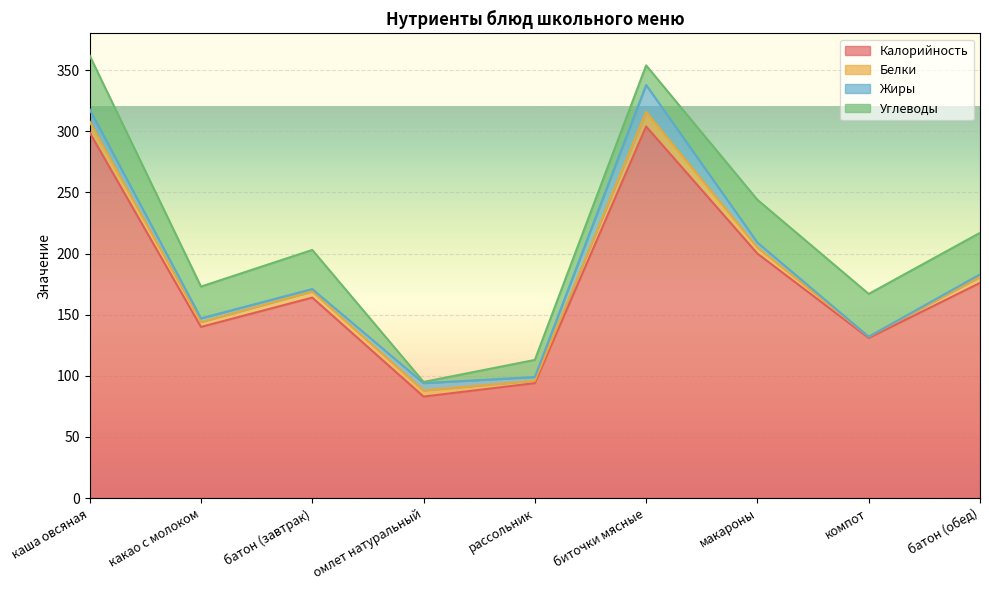

True or false: Углеводы and Калорийность cross at least once.

False